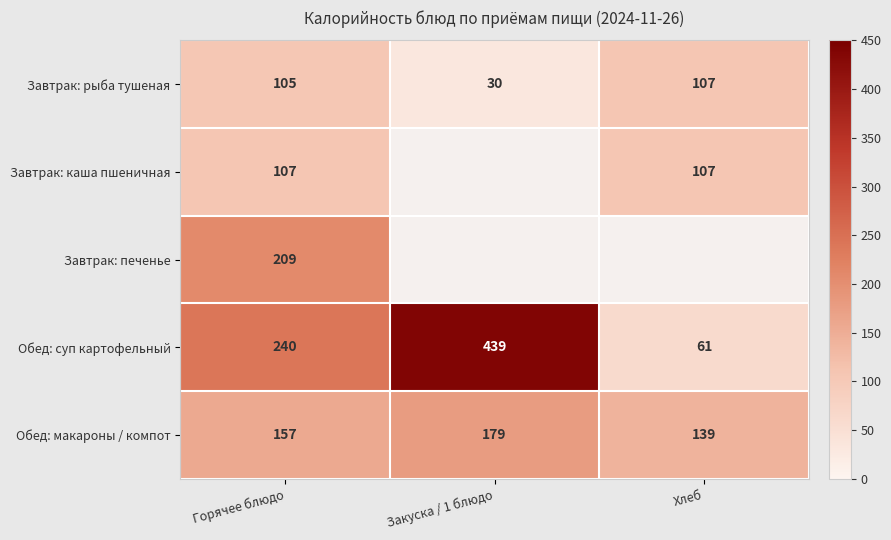

Is the value of Обед: суп картофельный at Горячее блюдо greater than the value of Обед: макароны / компот at Горячее блюдо?

Yes